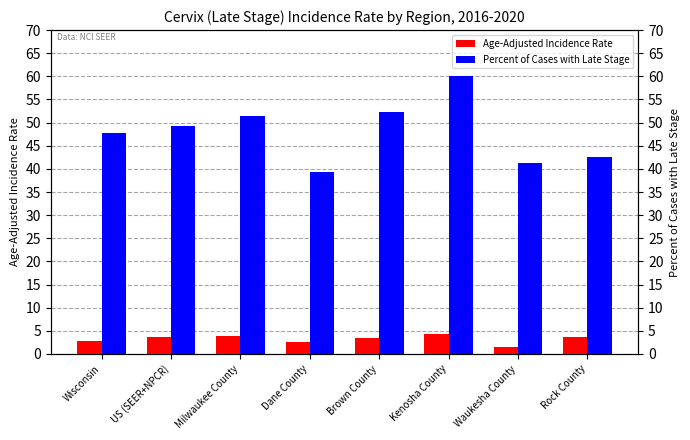

Read the Percent of Cases with Late Stage value at Brown County.

52.4